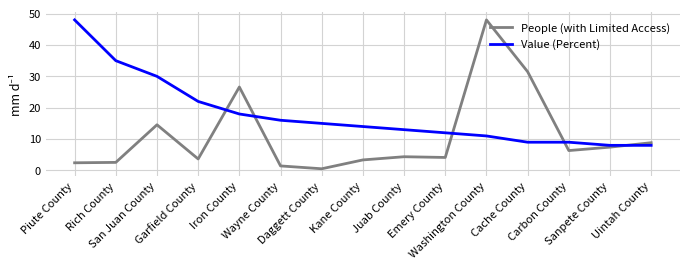

Is it true that Value (Percent) equals 13.0 at Juab County?

True